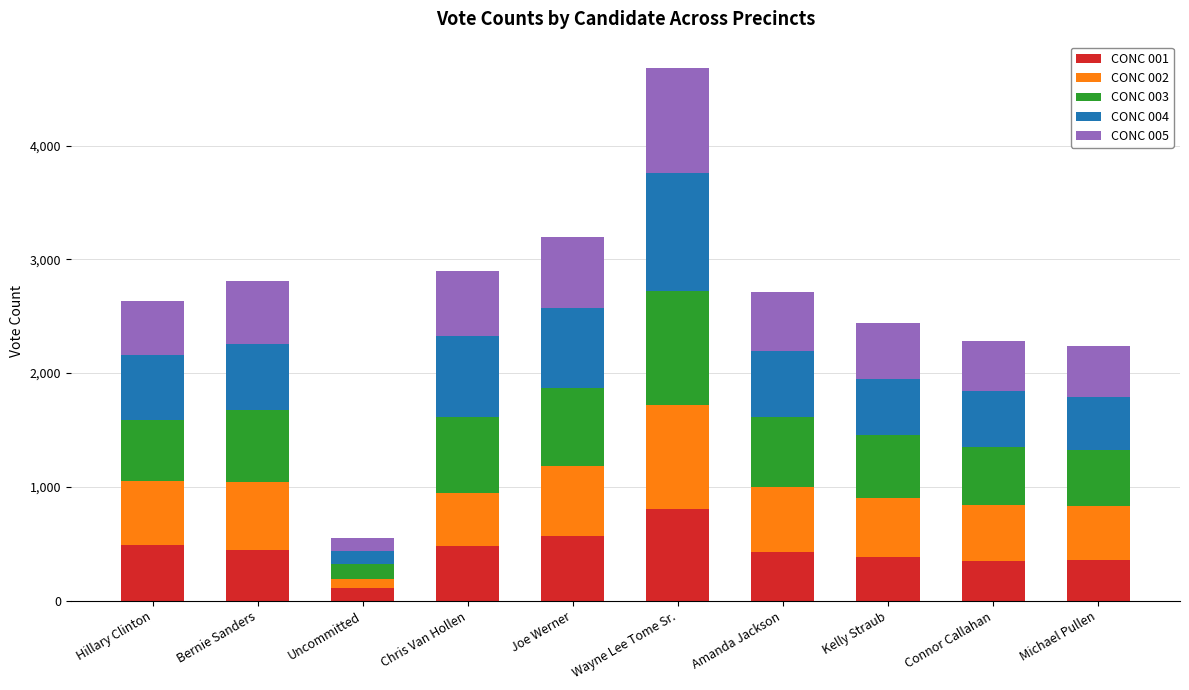

The CONC 001 series shows 567 at Joe Werner. True or false?

True